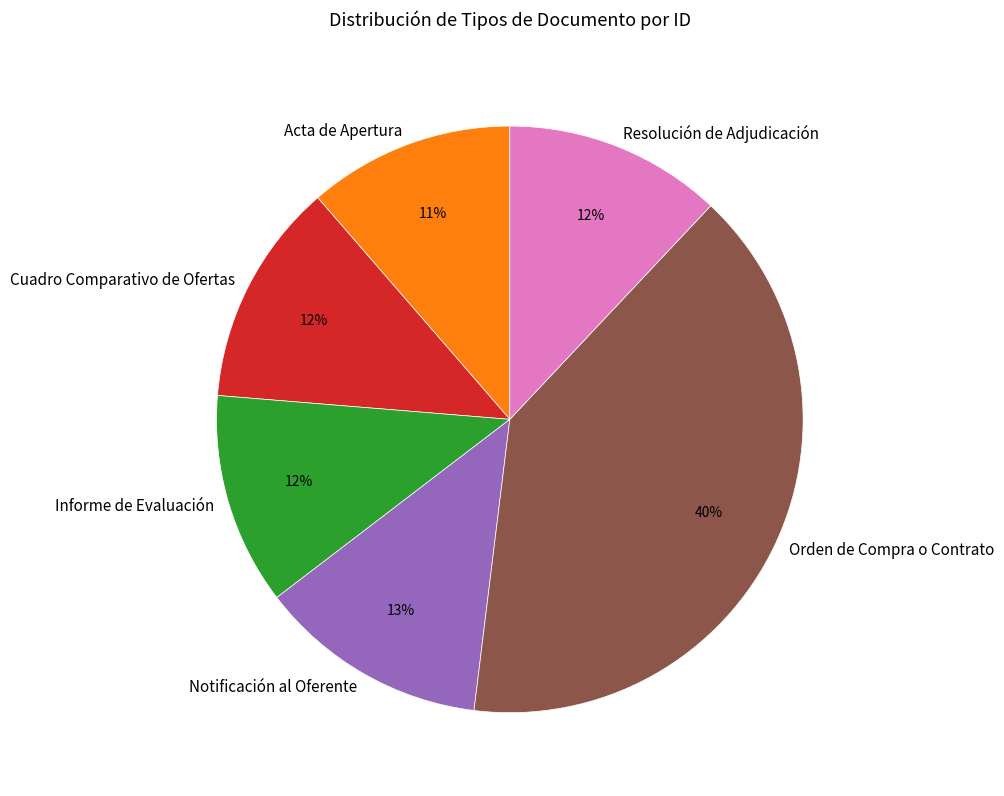

How many segments does this pie chart have?

6